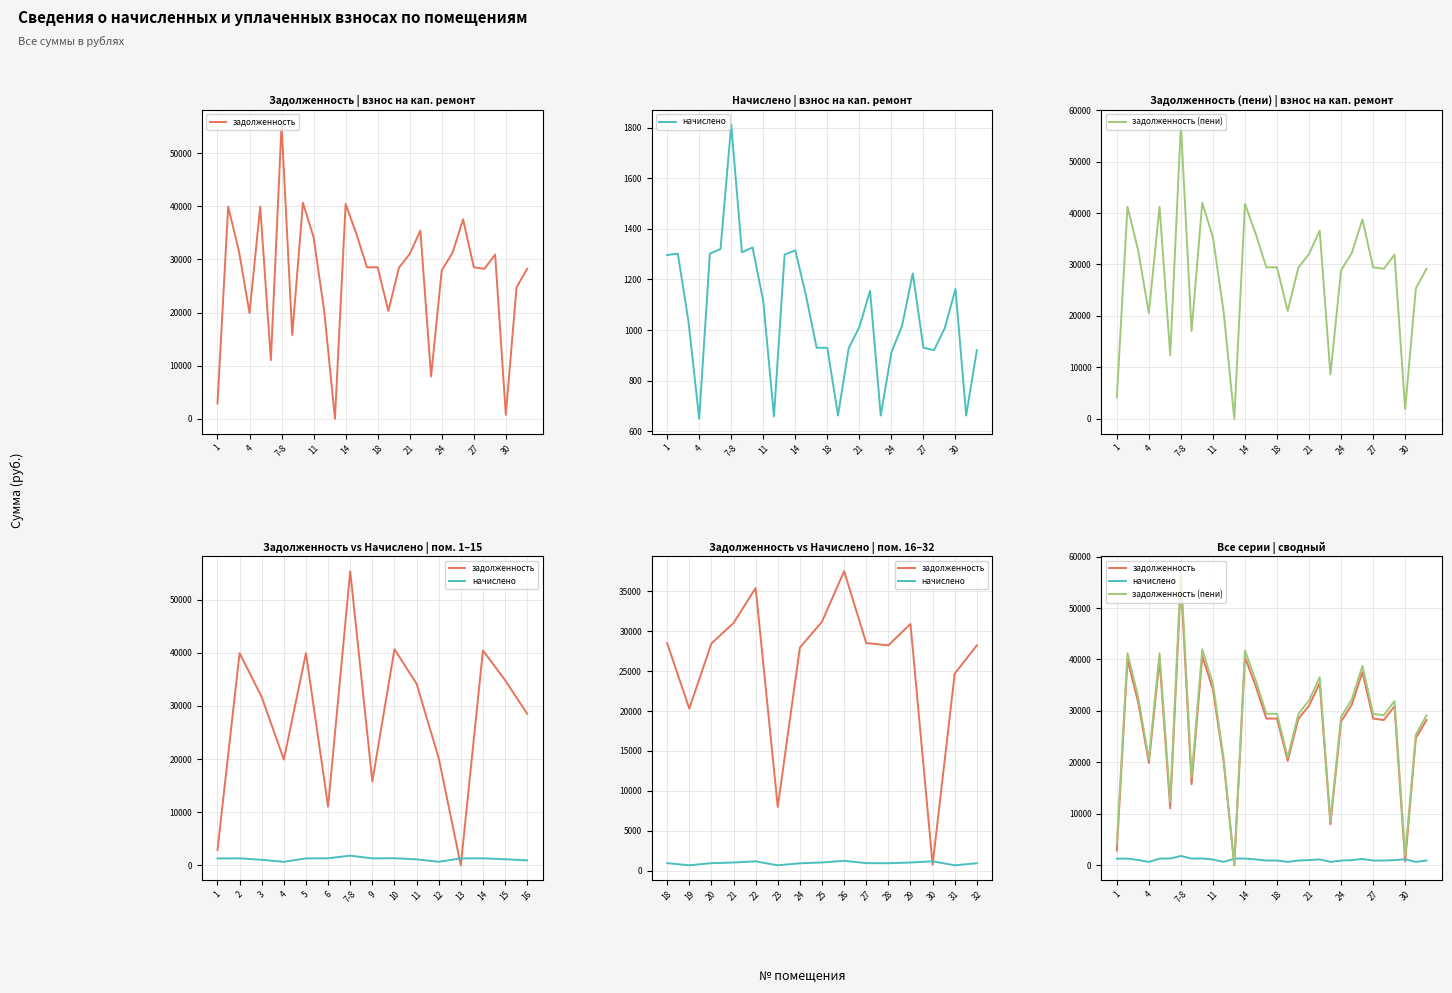

What is the average value of the задолженность series?

26833.0